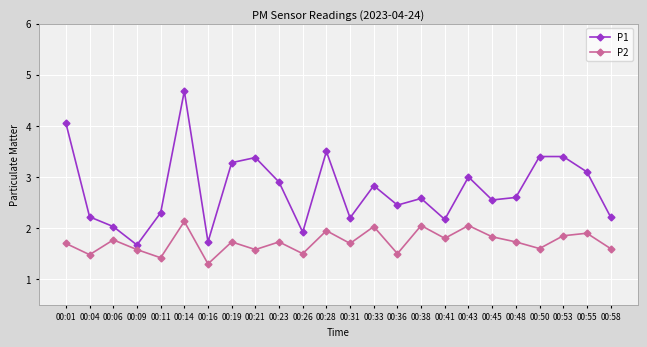

What is the greatest value displayed?

4.7